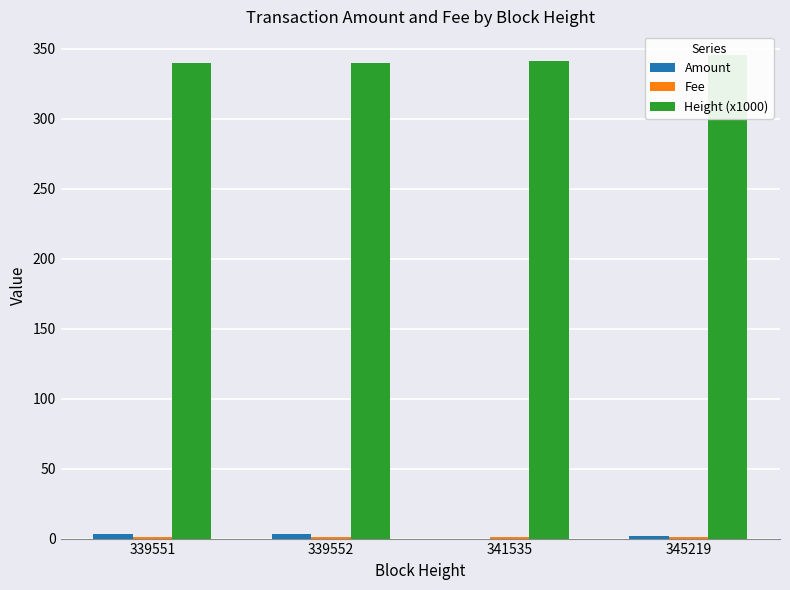

Rank the series at 339552 from lowest to highest value.

Fee, Amount, Height (x1000)